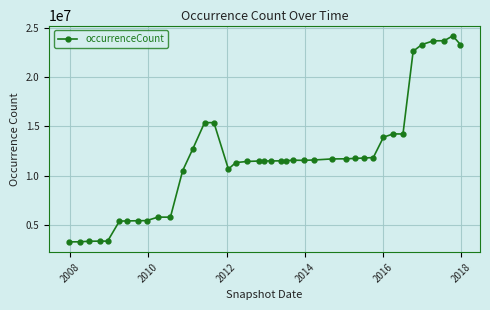

What is the difference between the maximum and second lowest values?

20867356